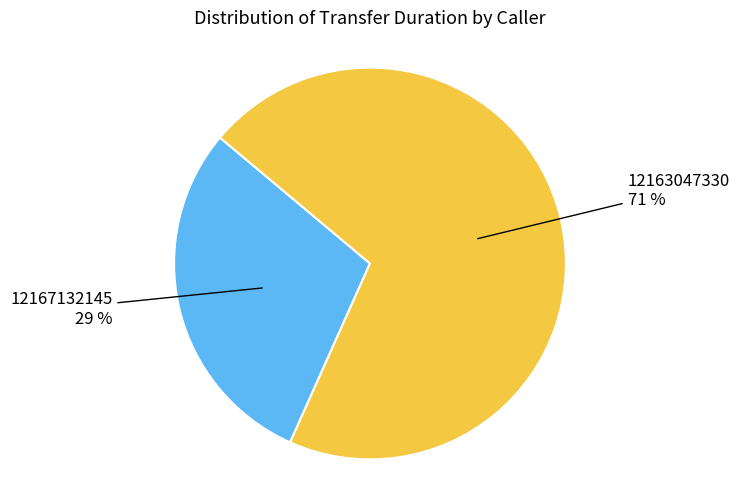

Rank the categories by value from lowest to highest.

12167132145, 12163047330